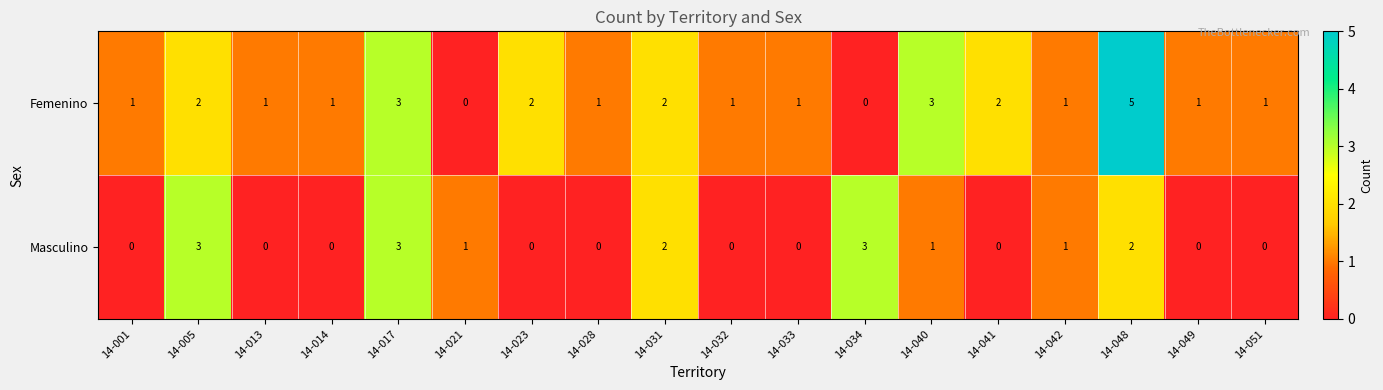

Between 14-021 and 14-040, which series saw the biggest shift?

Femenino